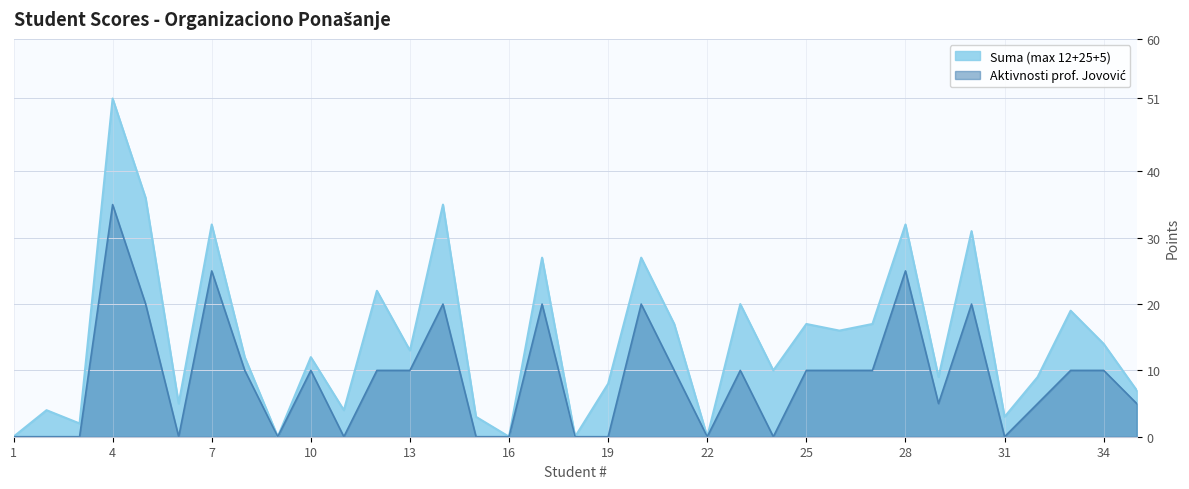

The Aktivnosti prof. Jovović series shows 10 at 12. True or false?

True